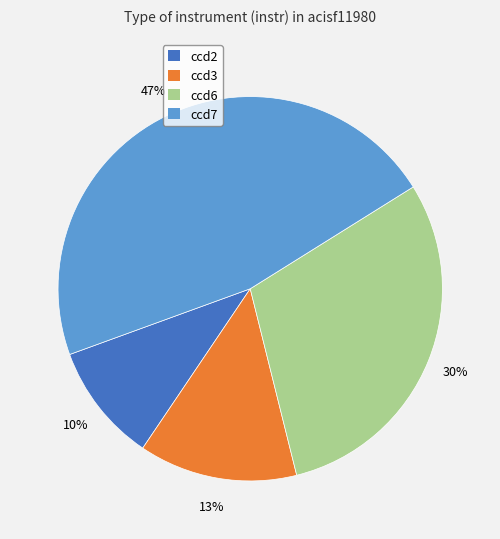

To the nearest percent, what percentage of the pie is ccd3?

13%